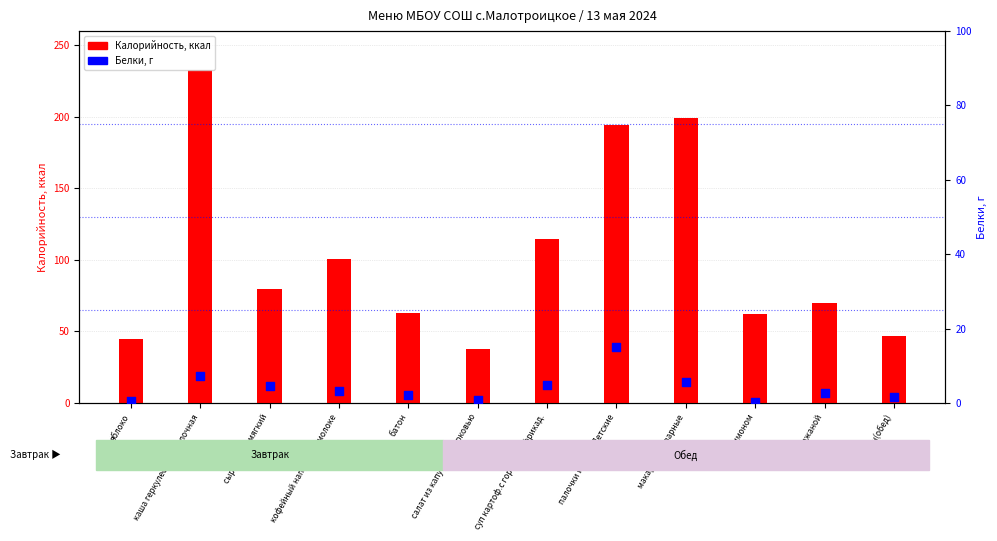

At which category is the sum across all series the highest?

каша геркулесовая молочная